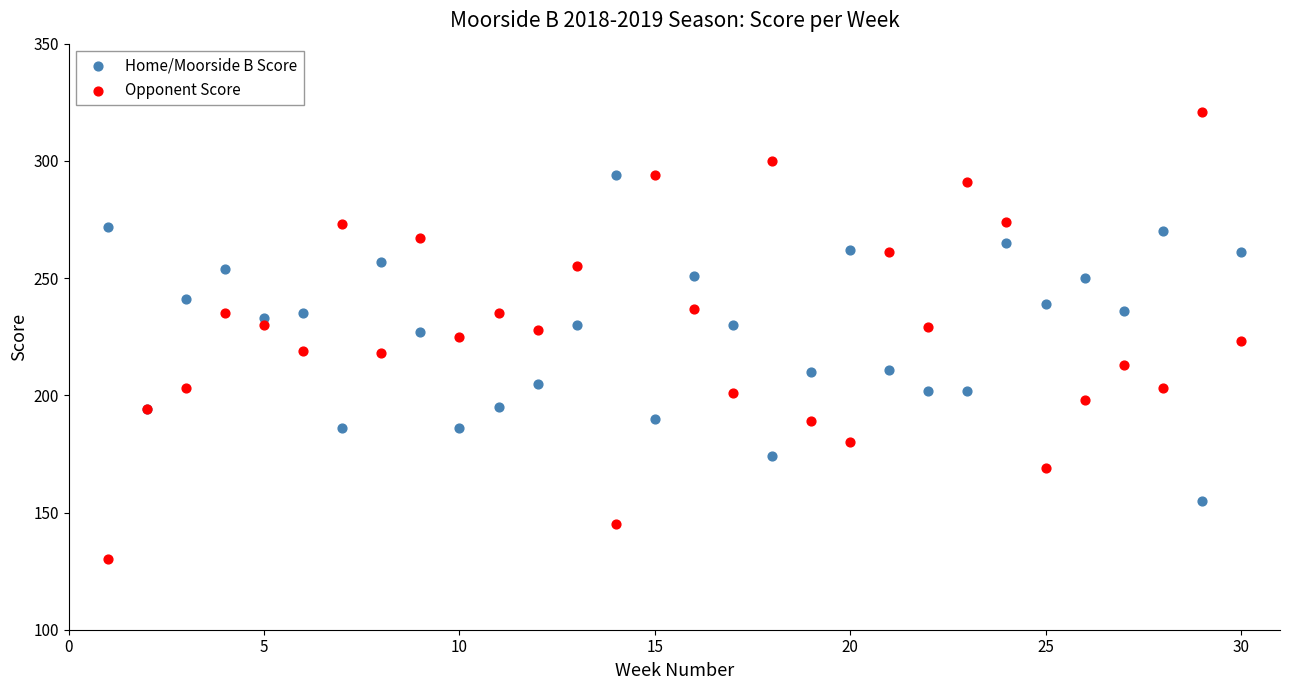

Which series contains the highest Y value?

Opponent Score